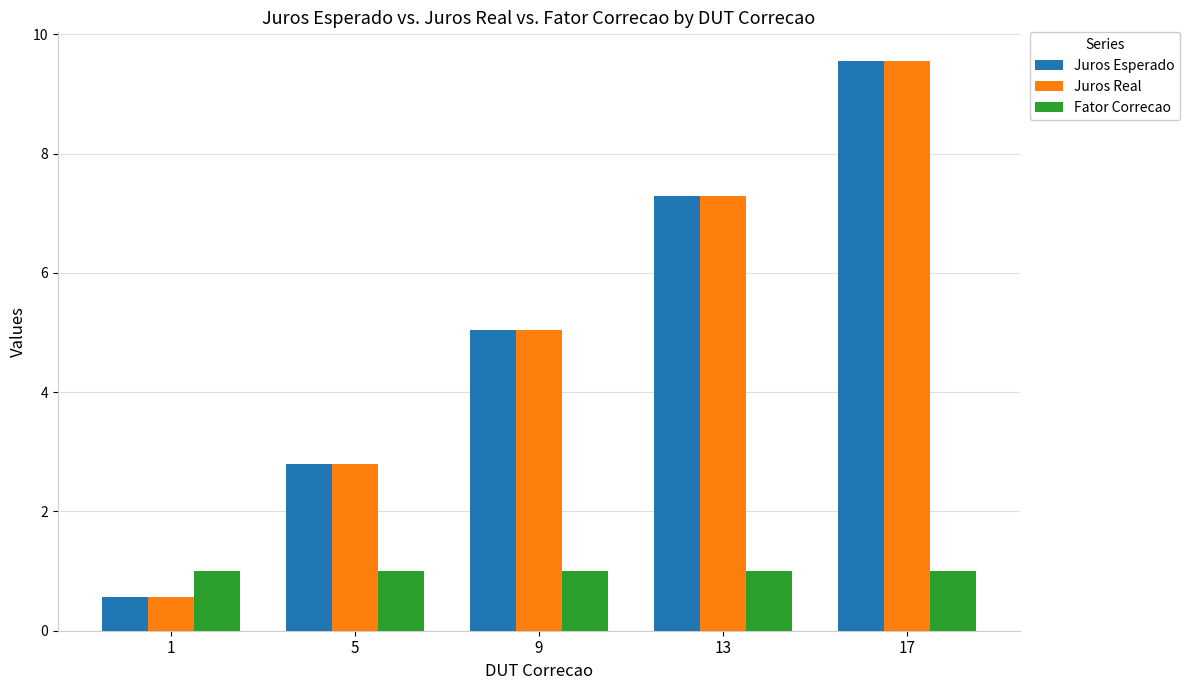

What is the difference between the Juros Esperado values at 13 and 9?

2.3